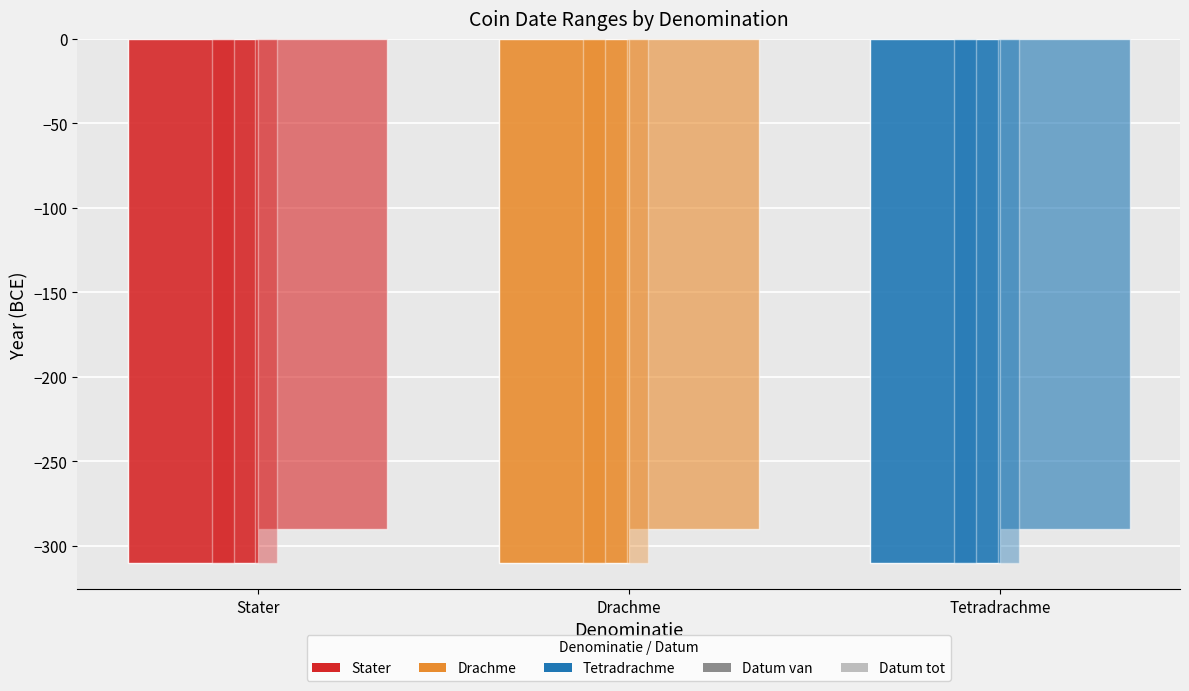

What position from the right is Drachme?

2